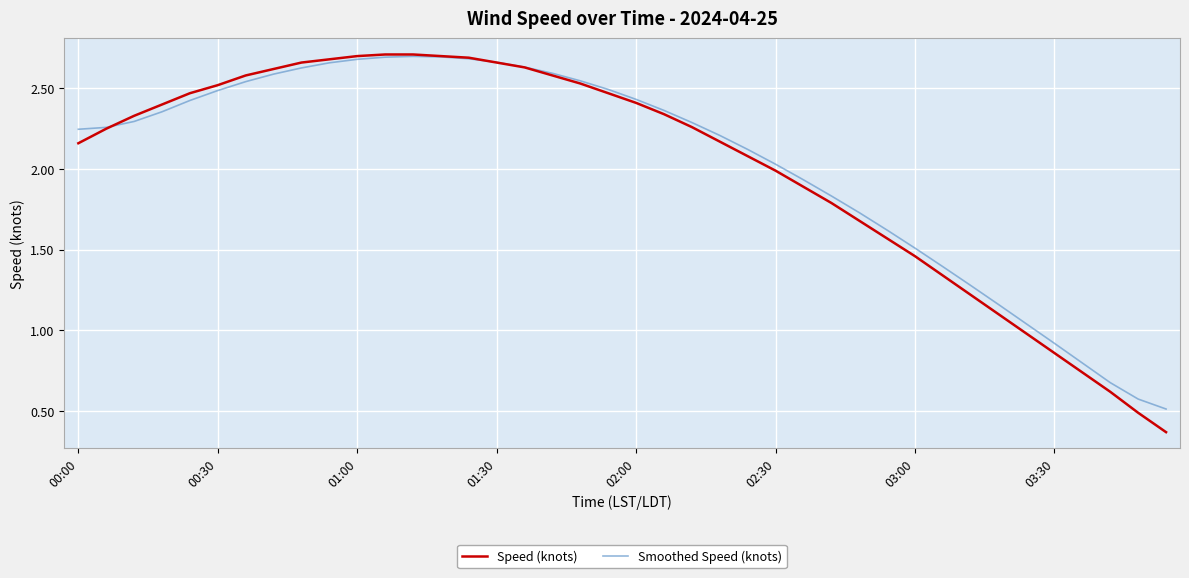

What are all the series names shown in the legend?

Speed (knots), Smoothed Speed (knots)